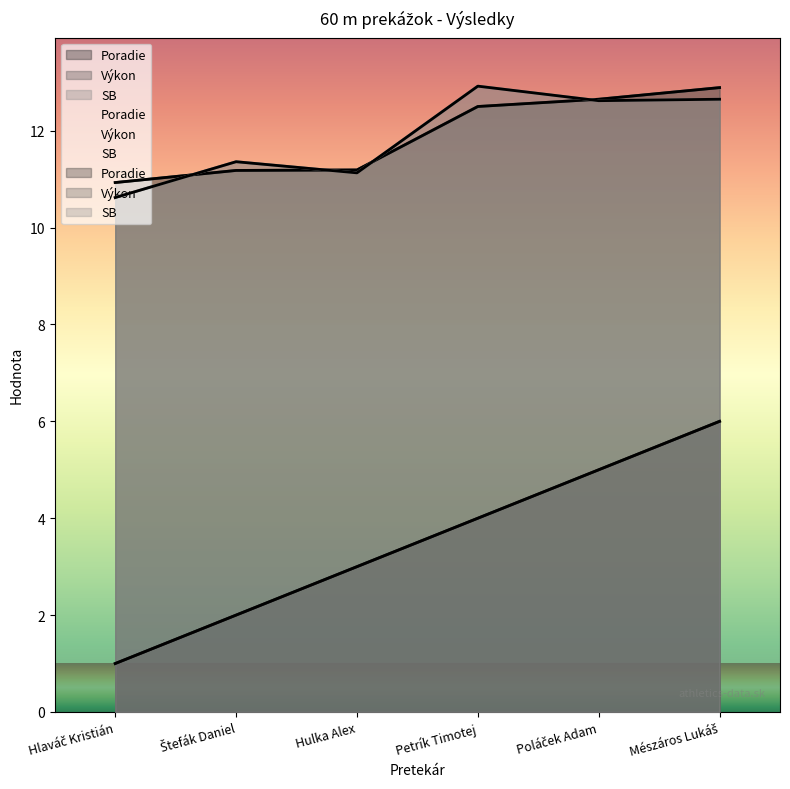

True or false: Poradie and Výkon cross at least once.

False